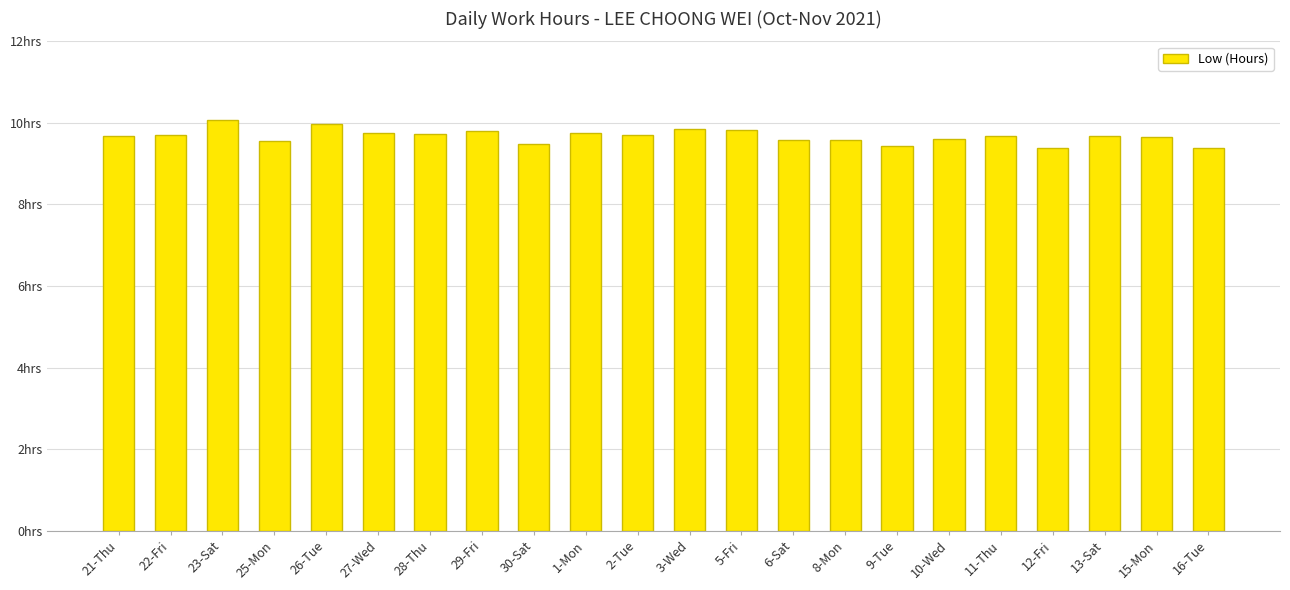

The chart shows a value of 9.7 at 22-Fri. True or false?

True